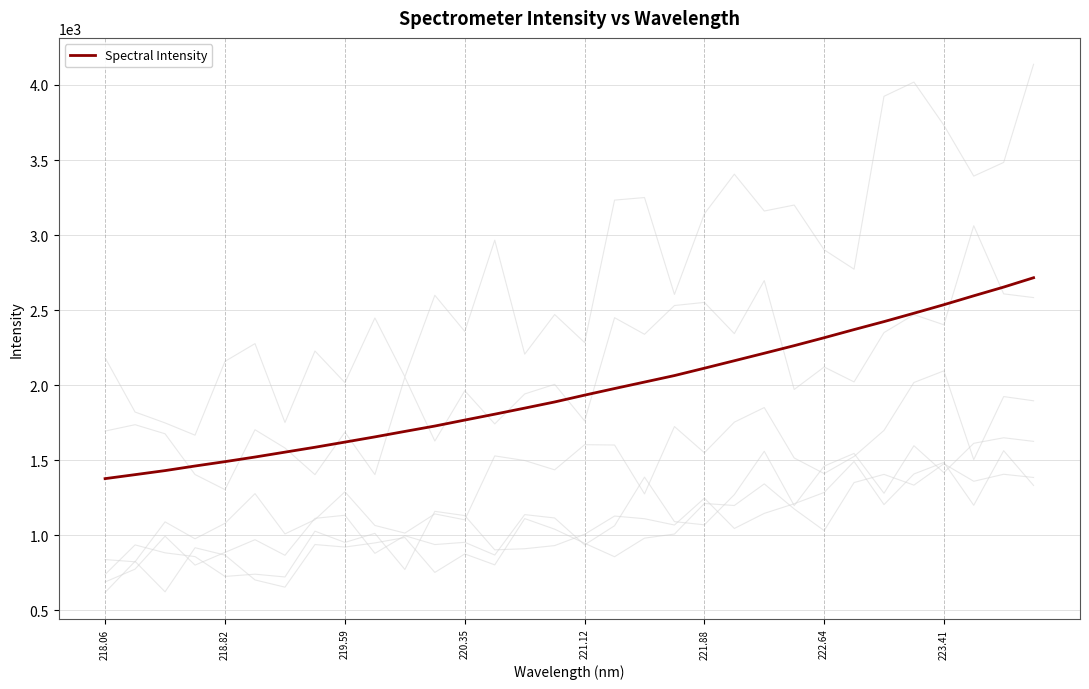

Is it true that Spectral Intensity equals 1972.5 at 218.06?

False